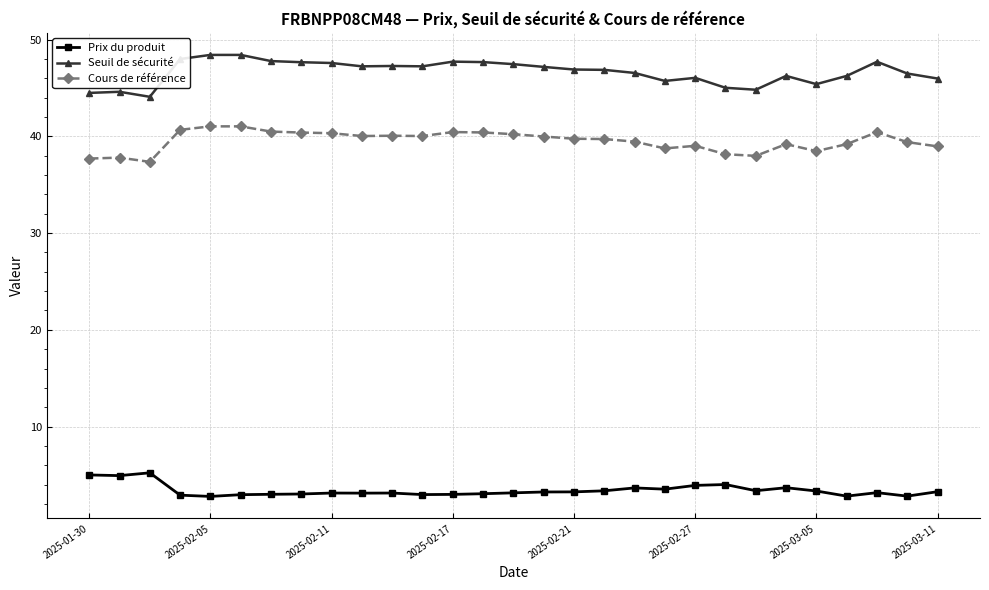

Rank the series by their maximum value, from highest to lowest.

Seuil de sécurité, Cours de référence, Prix du produit